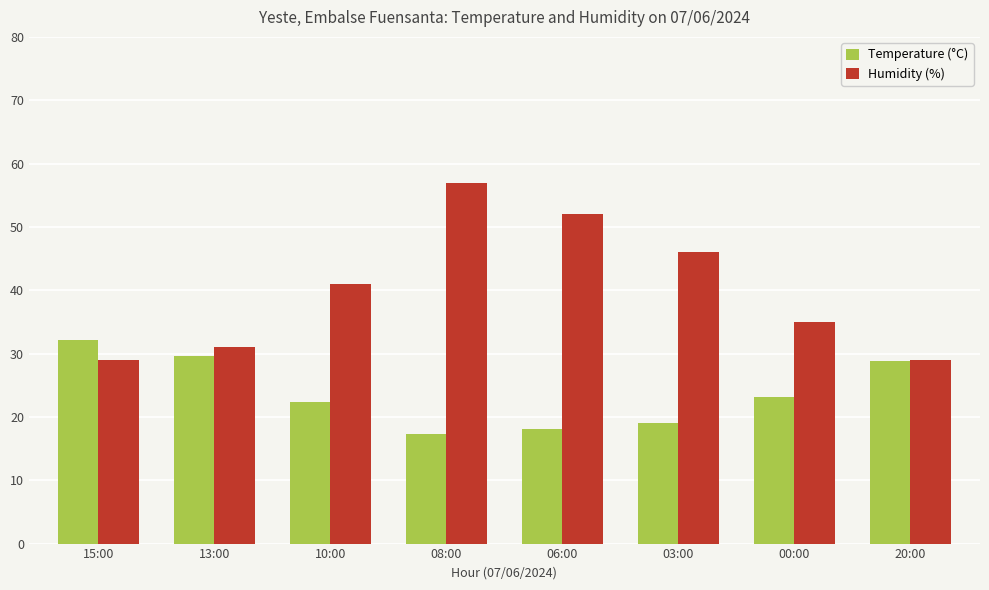

At which category is the sum across all series the highest?

08:00